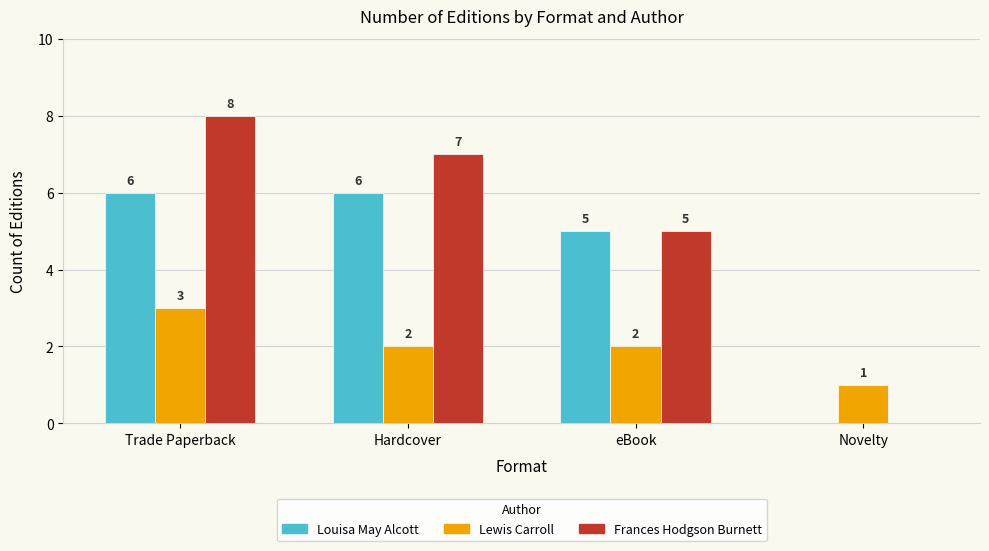

What is the sum of the Frances Hodgson Burnett values at Trade Paperback and Hardcover?

15